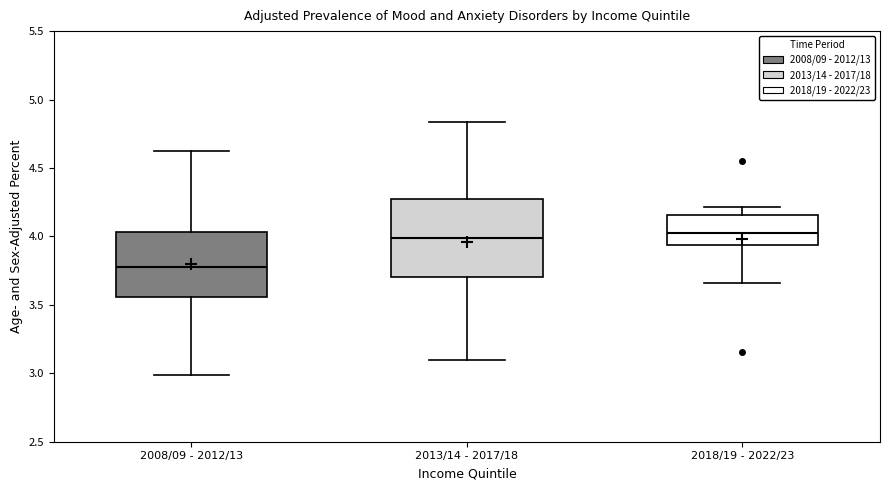

Where is the upper edge of the box for 2013/14 - 2017/18 on the y-axis? The values are not printed on the chart, so give them approximately, as read against the axis.

4.25